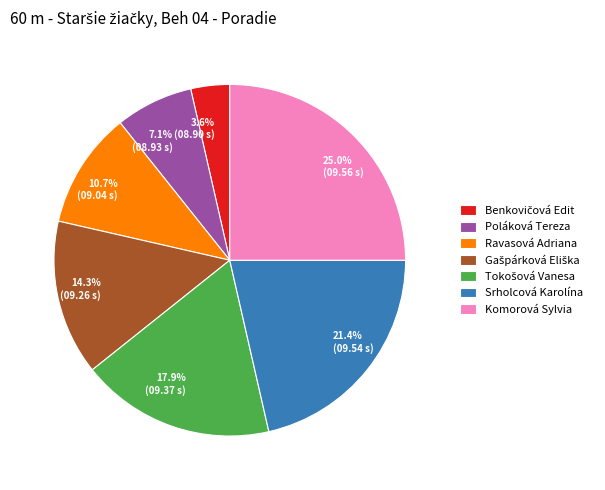

To the nearest percent, what is the average slice percentage?

14%